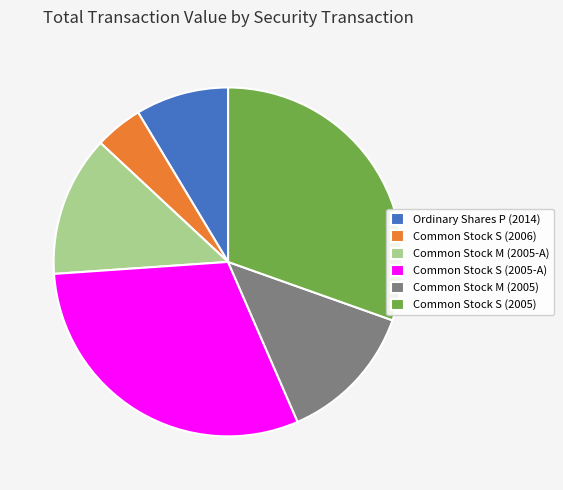

Does any single category account for the majority?

No